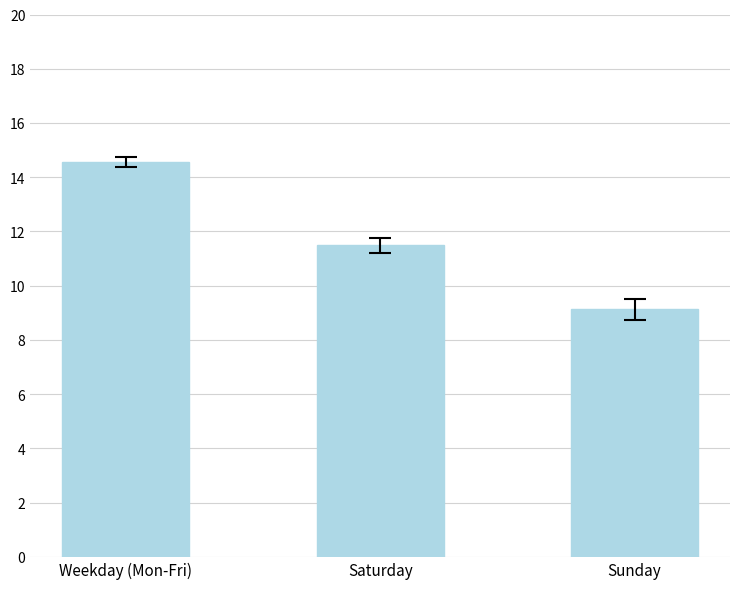

Are the bars grouped side by side (vs. stacked)?

No